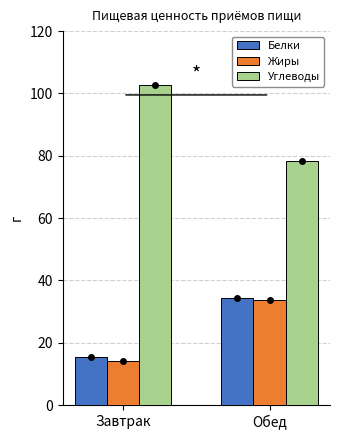

Is the value of Углеводы at Завтрак greater than the value of Жиры at Обед?

Yes